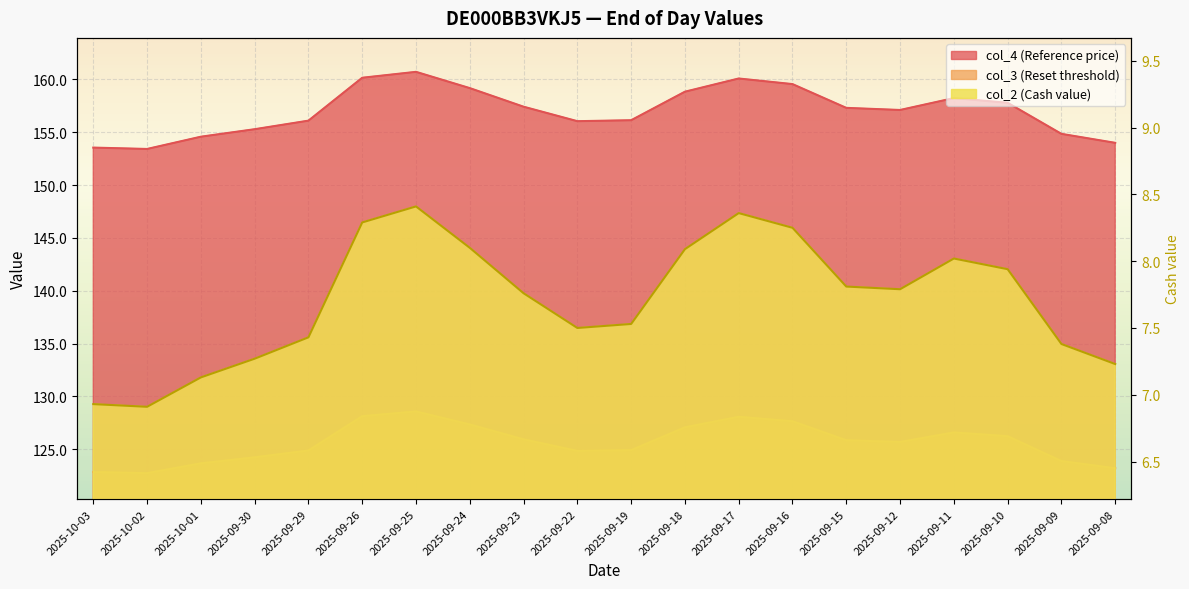

At which label does col_2 (Cash value) reach its minimum?

2025-10-02